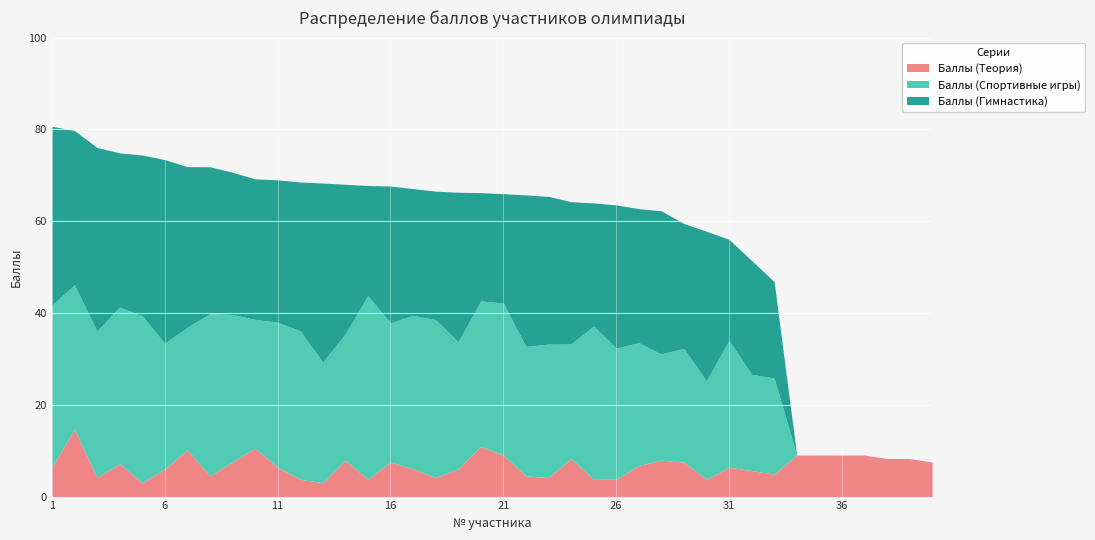

At which label does Баллы (Теория) reach its peak?

2